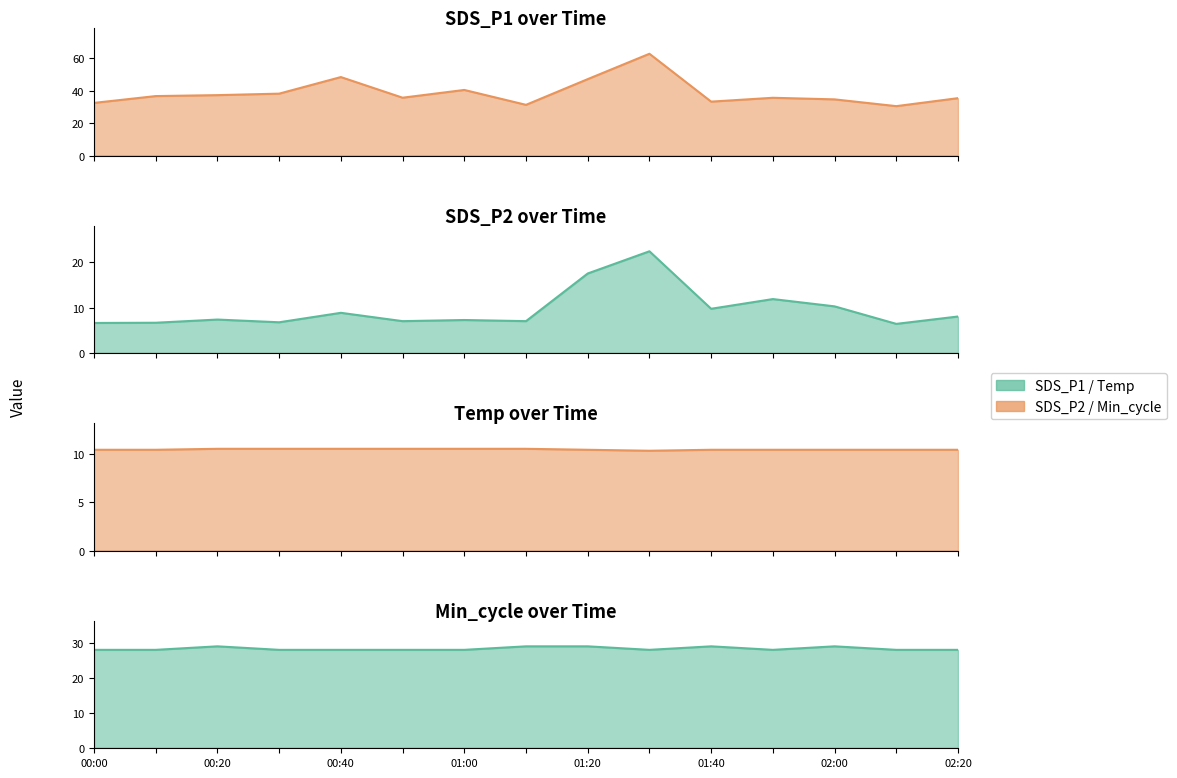

Between 01:20 and 11, which is larger?

01:20